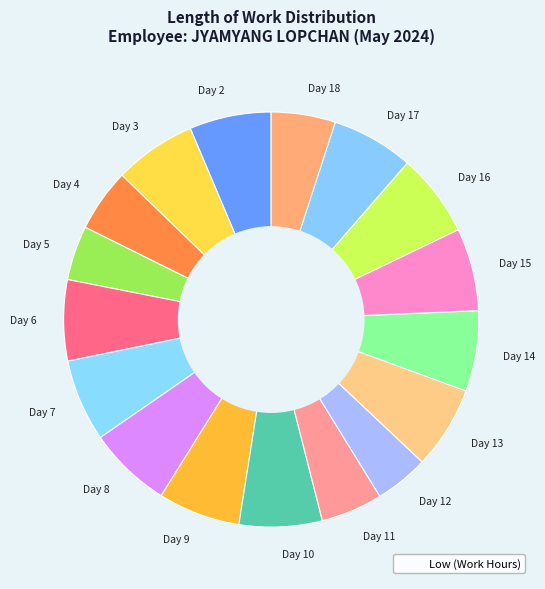

The Day 16 slice represents 14% of the pie. True or false?

False